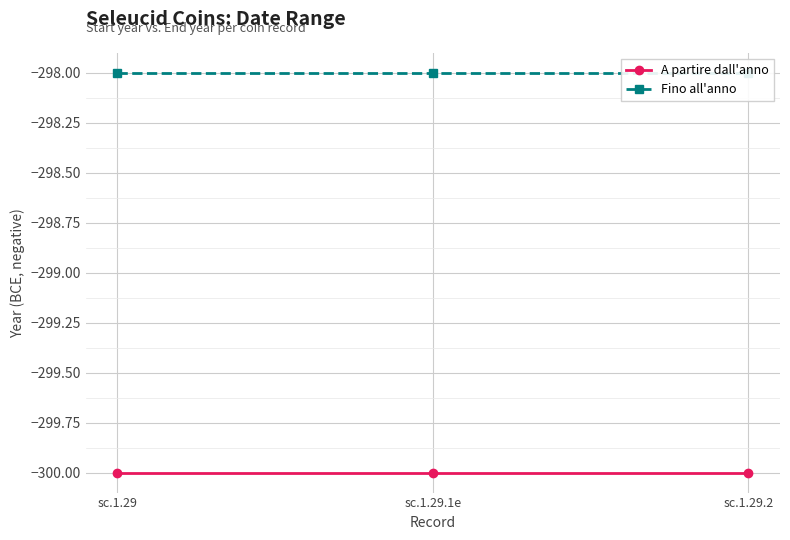

What is the label of the 1st point from the right?

sc.1.29.2